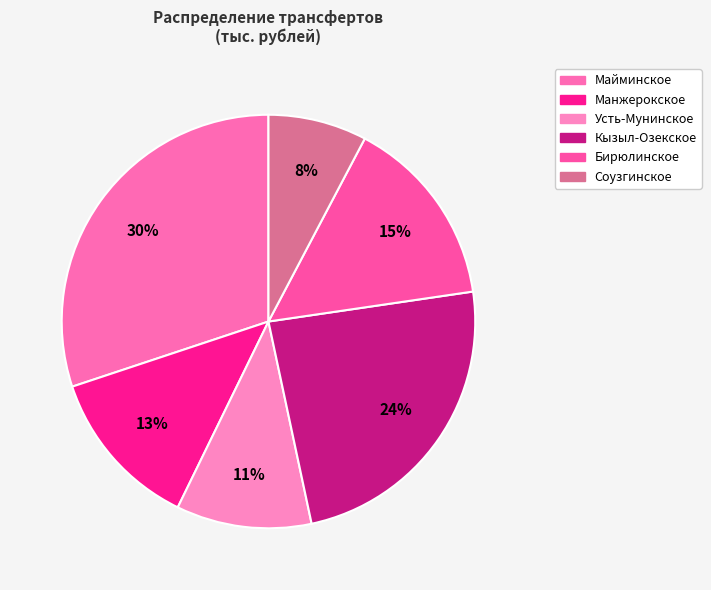

How many slices are in this pie chart?

6